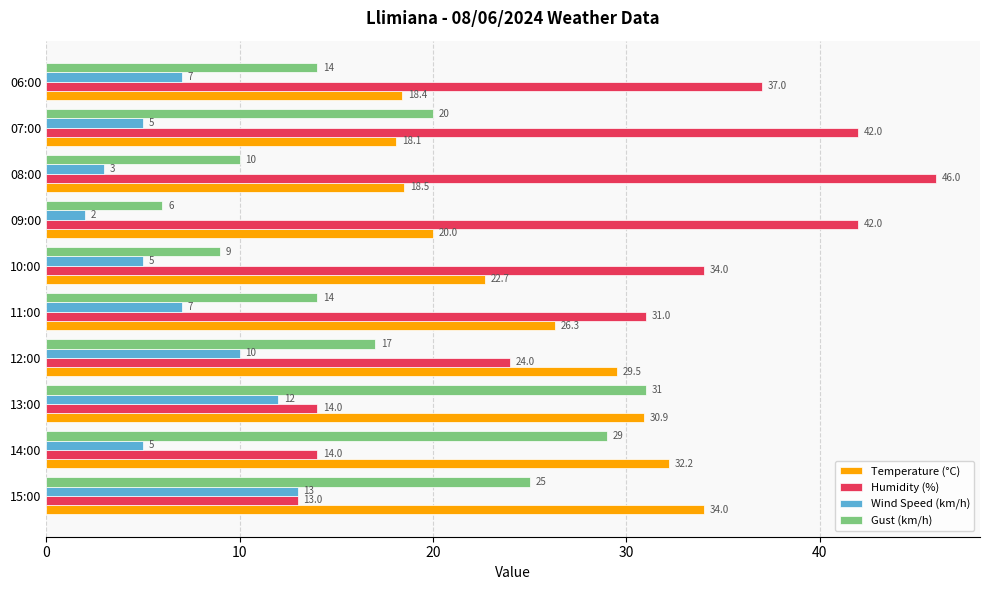

What is the sum of the Wind Speed (km/h) values at 09:00 and 12:00?

12.0